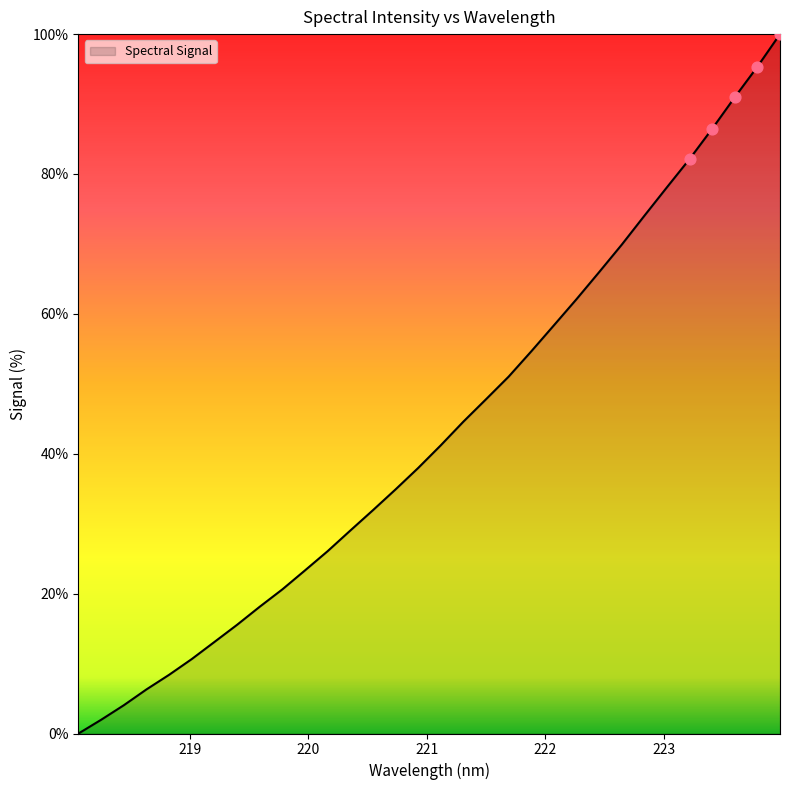

What is the greatest value displayed?

100.0